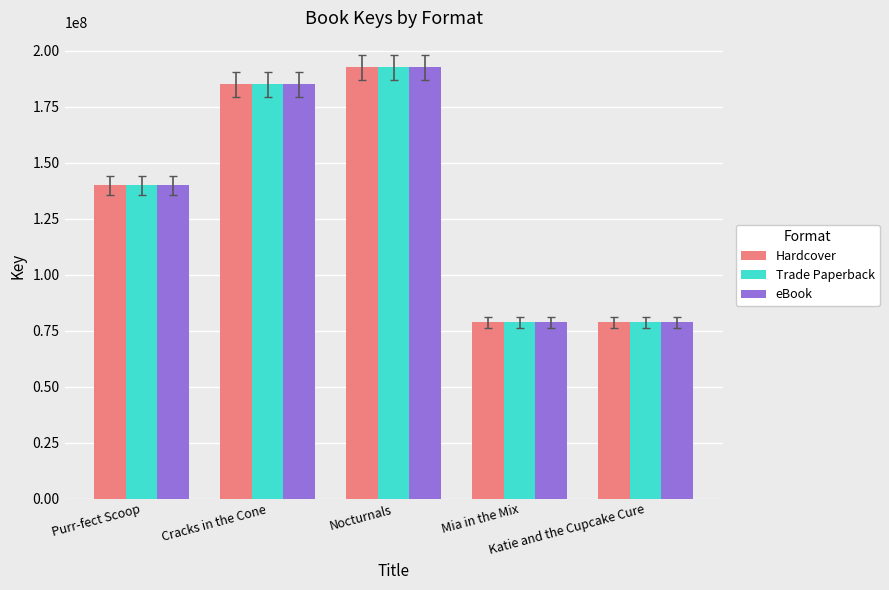

What is the difference between the maximum and minimum values in the Hardcover series?

113919918